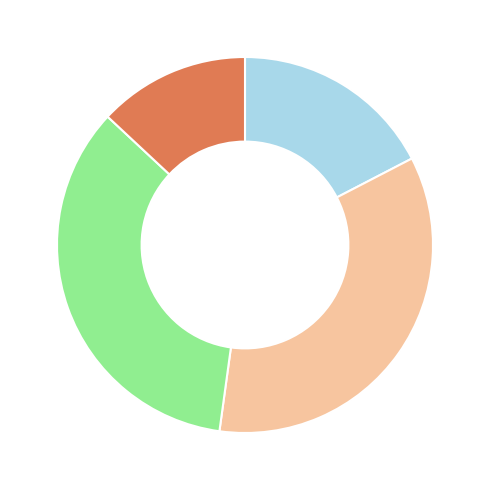

Does any single category account for the majority?

No